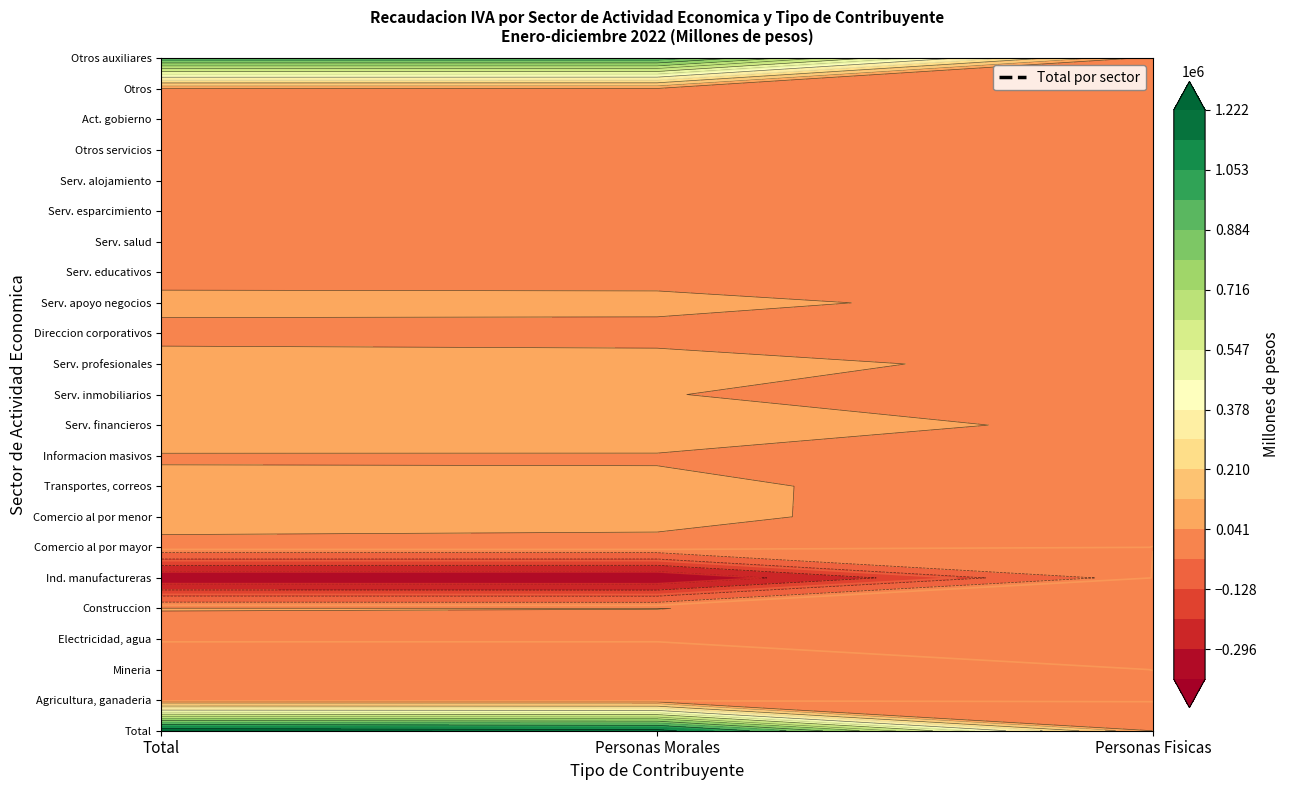

How many values in the Direccion corporativos series exceed 11729?

2